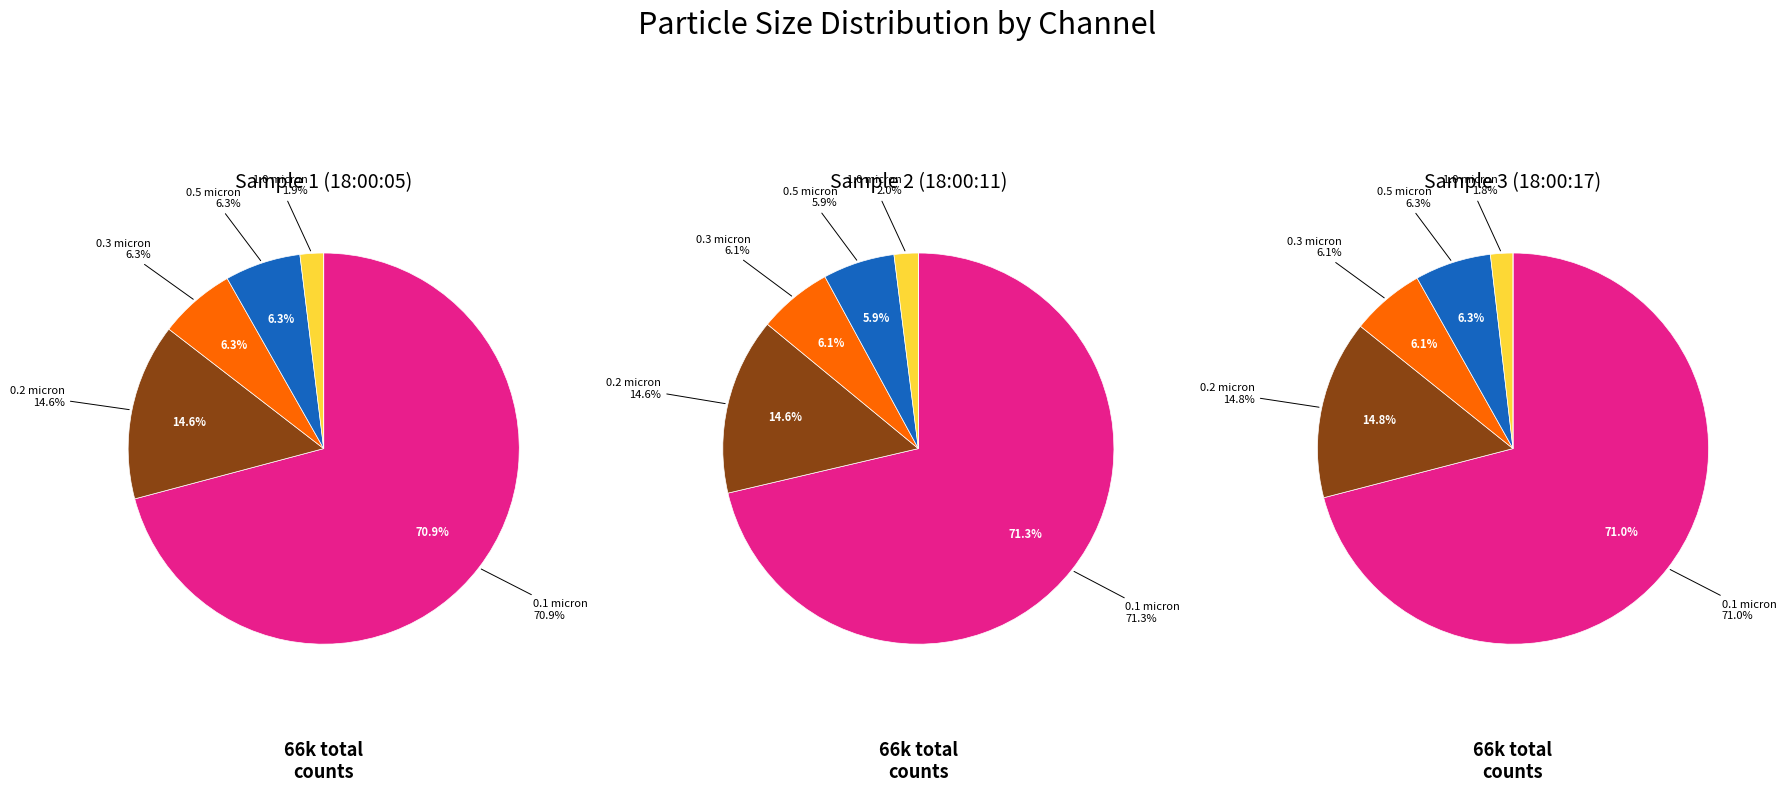

Approximately how many times larger is the value at 0.3 micron compared to 0.5 micron?

1.0